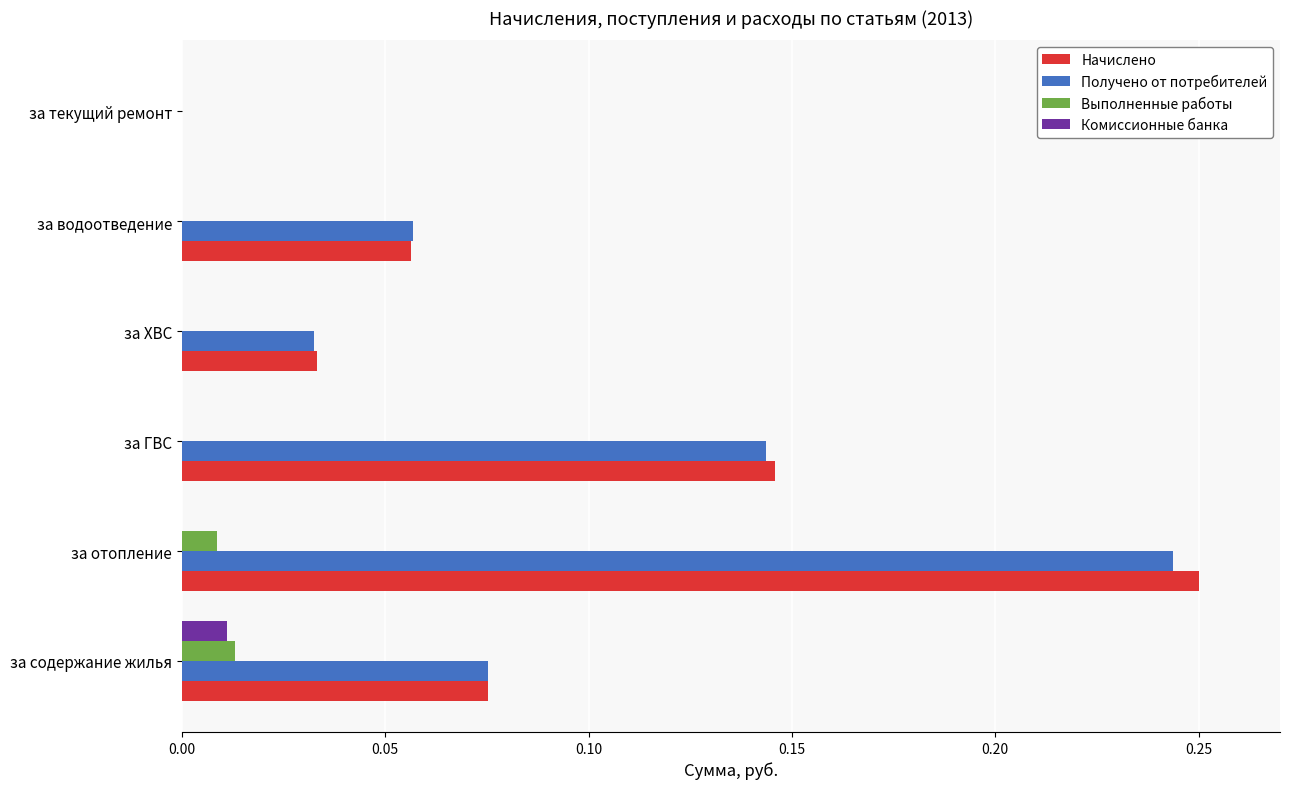

What is the sum of all Получено от потребителей values?

0.6